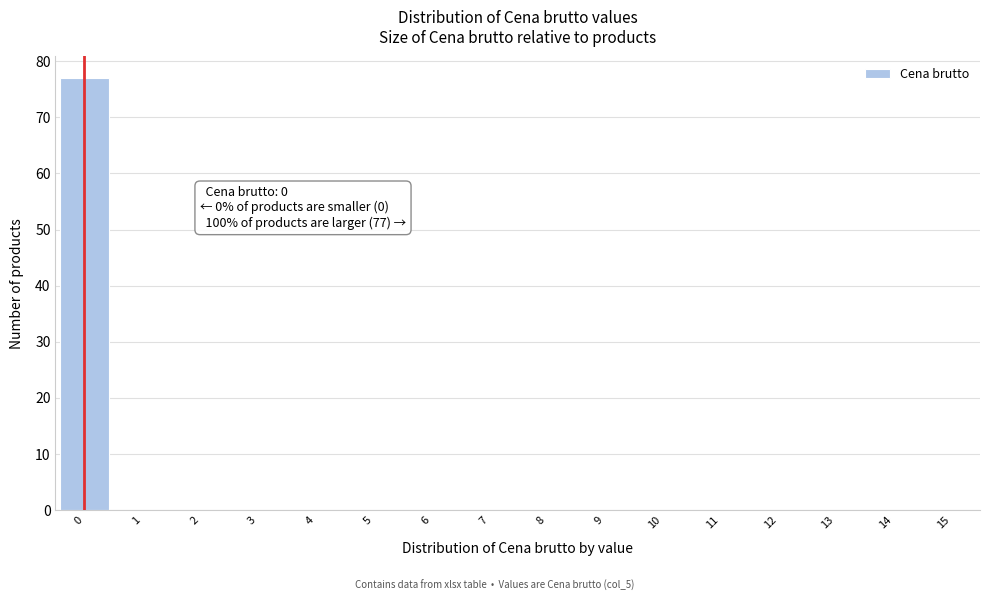

Which range on the x-axis has the tallest bar?

-0.5 to 0.5